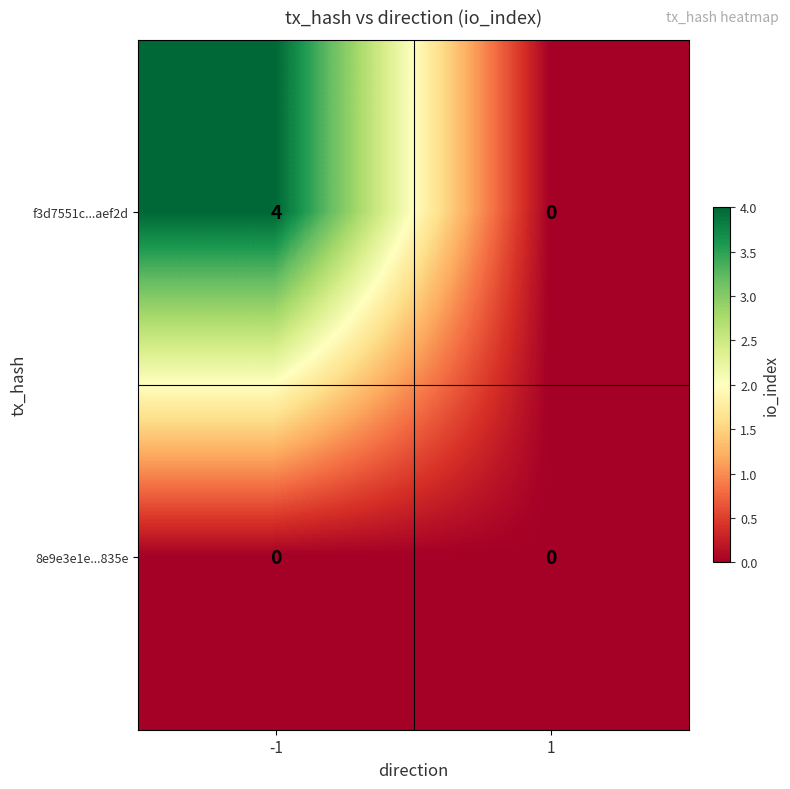

Which series has the largest total across all categories?

f3d7551c...aef2d